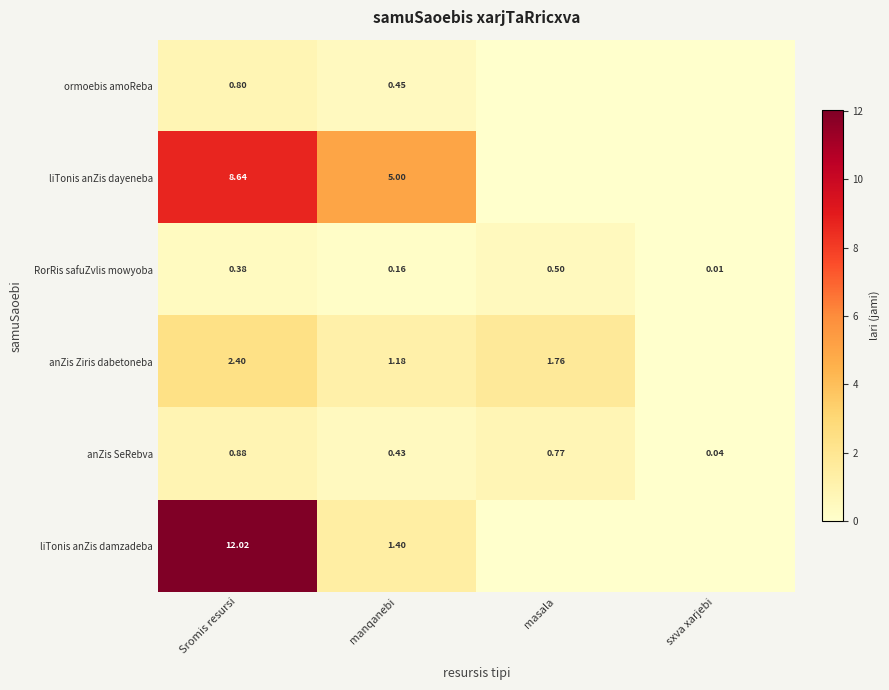

How many data points does each series have?

4